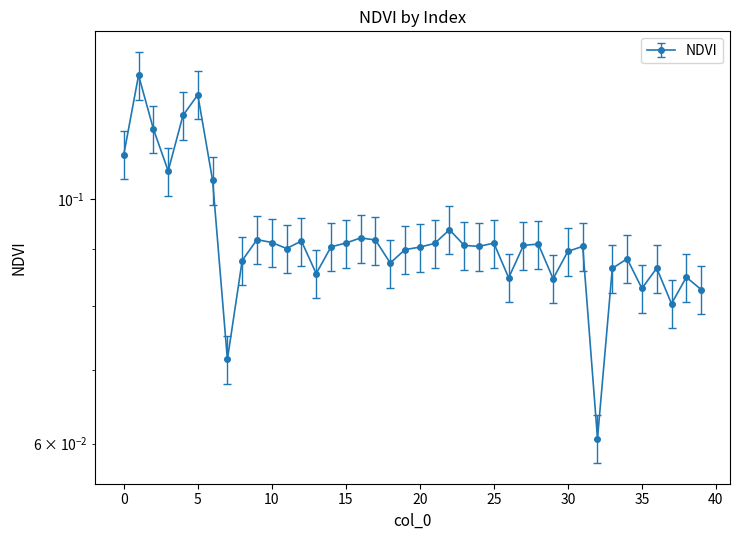

Reading left to right, transcribe all the data shown in this chart.

0.1	0.1	0.1	0.1	0.1	0.1	0.1	0.1	0.1	0.1	0.1	0.1	0.1	0.1	0.1	0.1	0.1	0.1	0.1	0.1	0.1	0.1	0.1	0.1	0.1	0.1	0.1	0.1	0.1	0.1	0.1	0.1	0.1	0.1	0.1	0.1	0.1	0.1	0.1	0.1